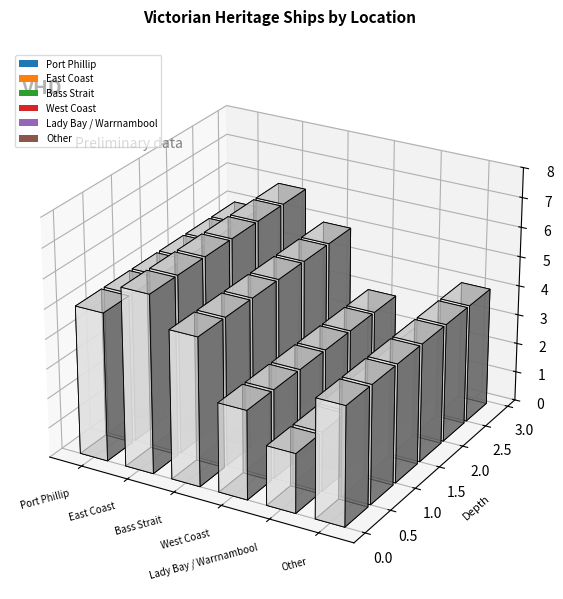

List the labels in order of value, largest first.

East Coast, Port Phillip, Bass Strait, Other, West Coast, Lady Bay / Warrnambool